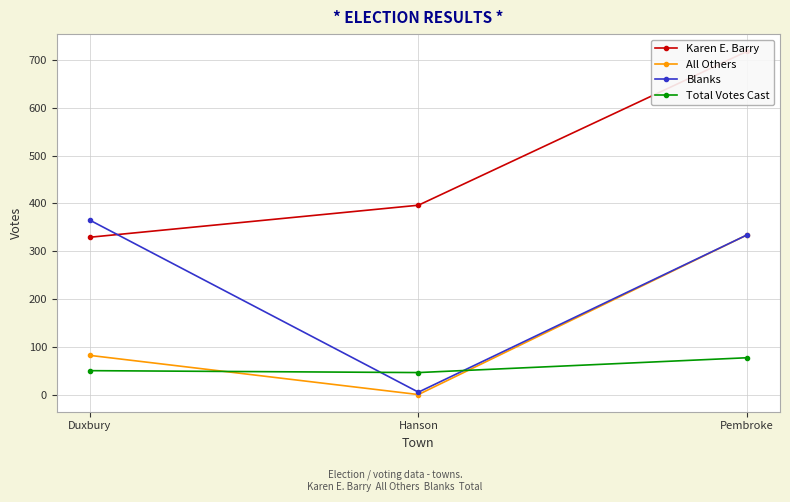

How many Karen E. Barry values are between 329 and 718?

3